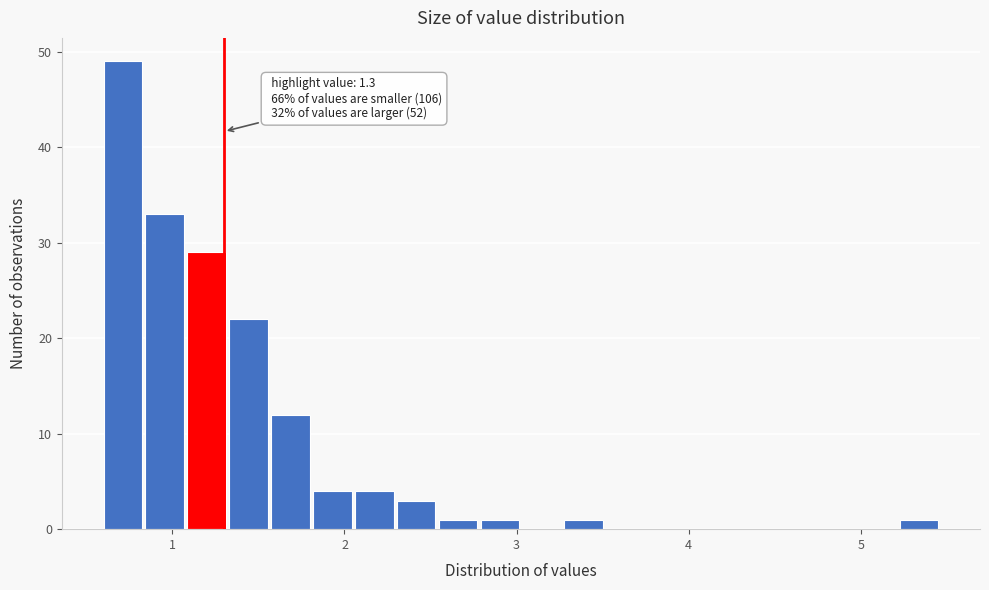

Read against the x-axis, roughly where is the centre of the tallest bar?

0.7